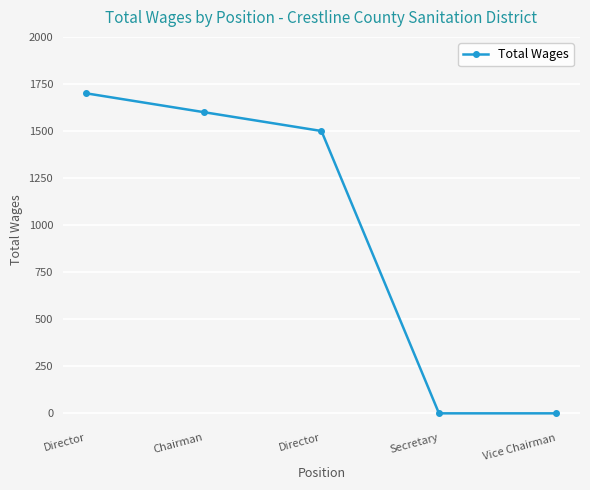

Does the chart display data point markers on the line(s)?

Yes